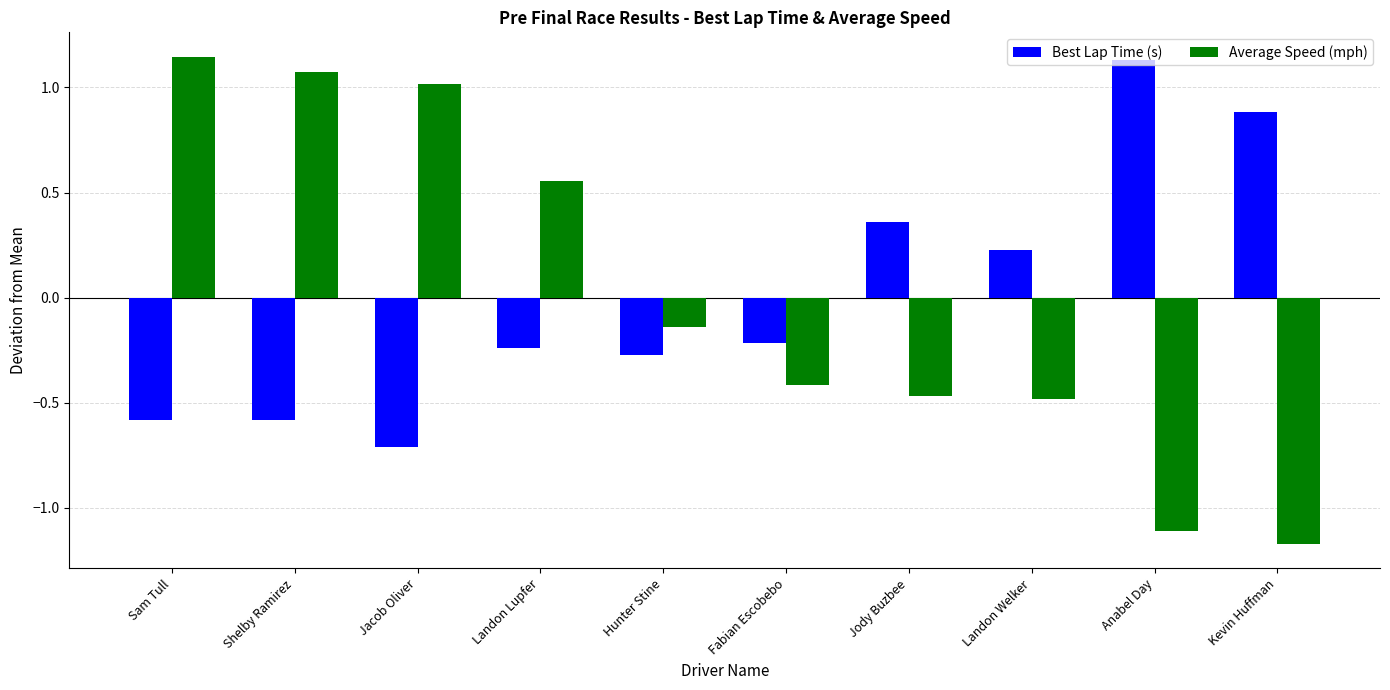

At which label does Average Speed (mph) reach its peak?

Sam Tull